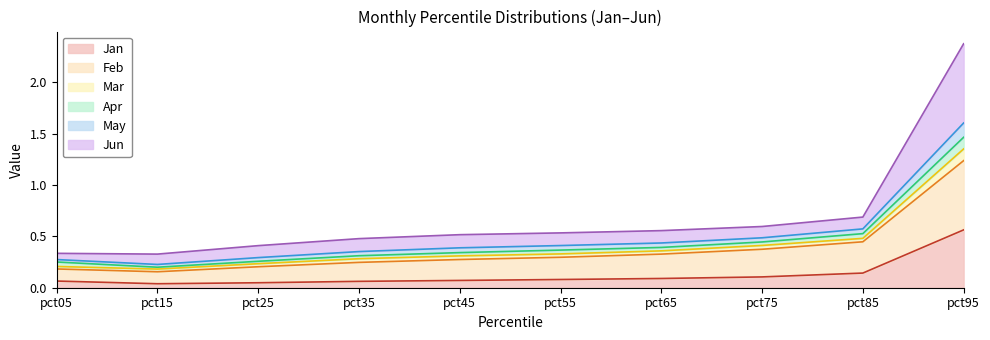

What is the value of the Feb point at the 8th from the left?

0.4